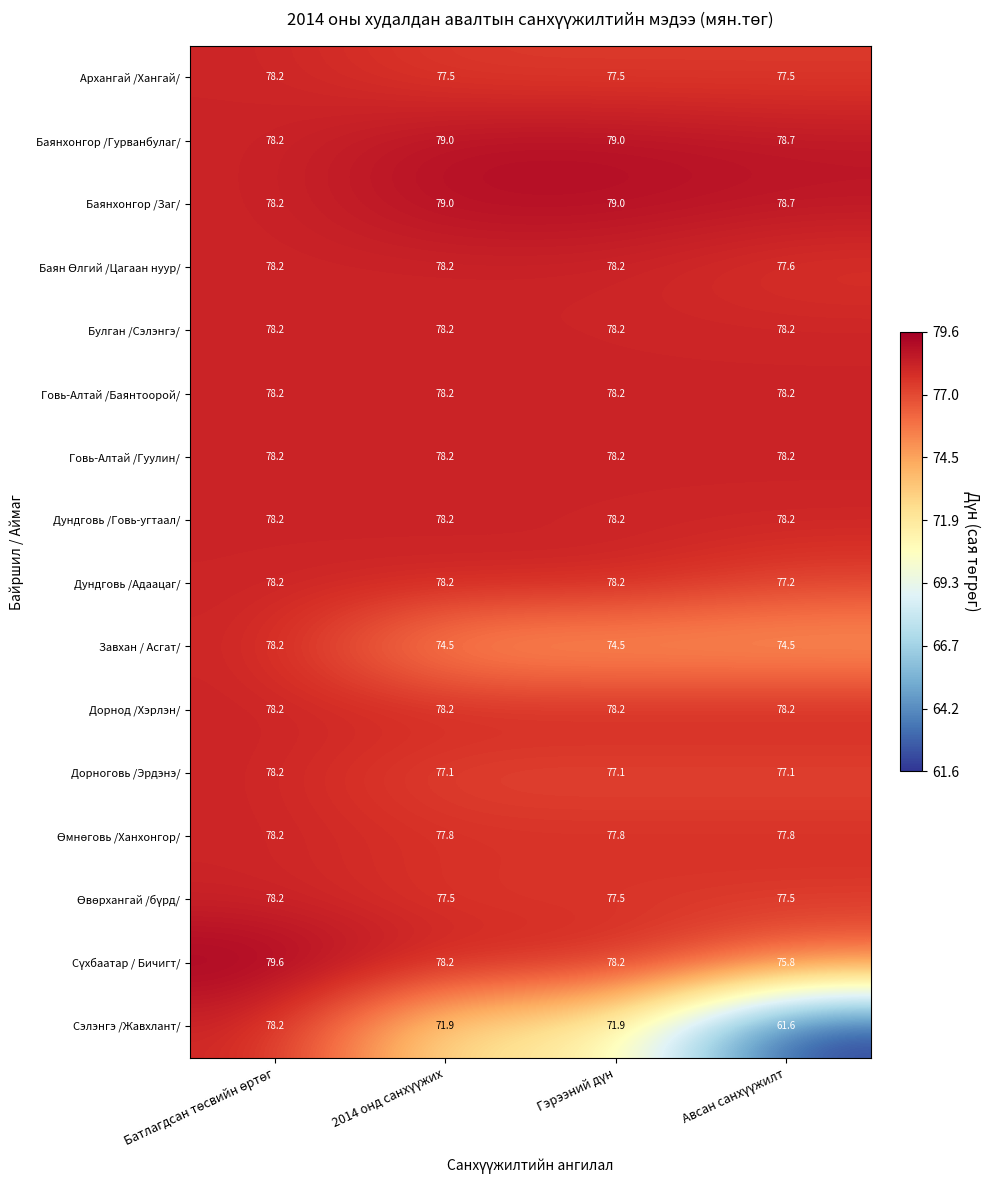

Which series has the widest spread of values?

Сэлэнгэ /Жавхлант/